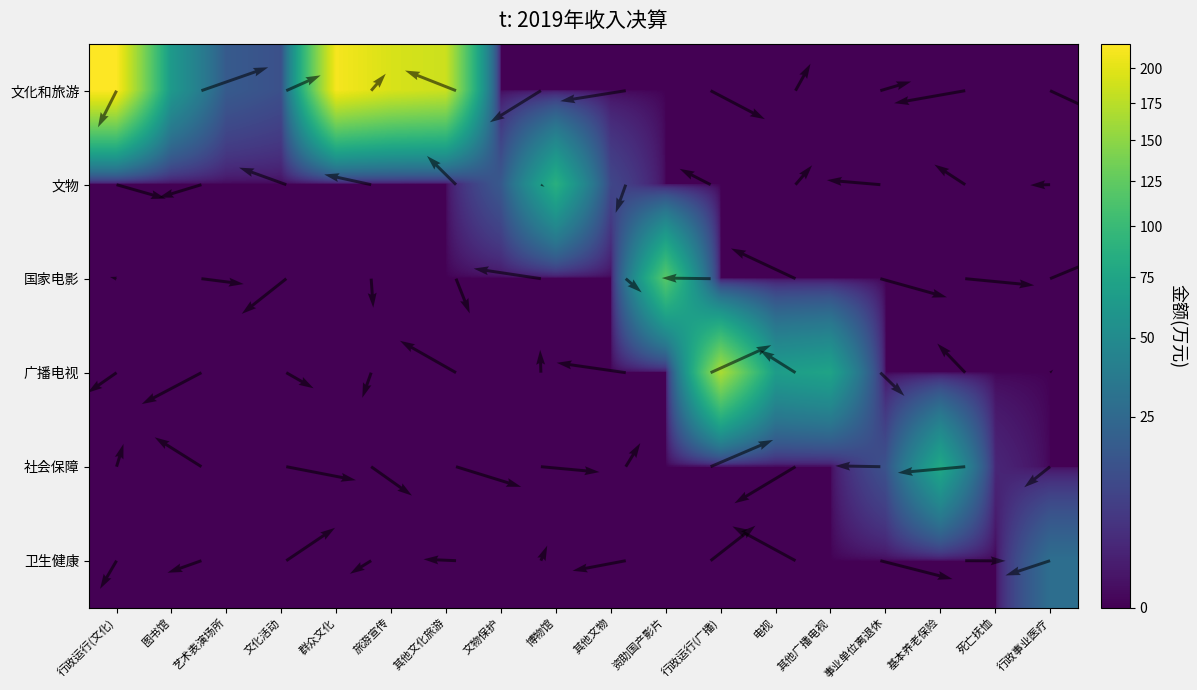

At 电视, list the series in order from largest to smallest.

广播电视, 文化和旅游, 文物, 国家电影, 社会保障, 卫生健康